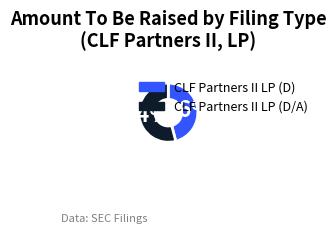

How many slices are in this pie chart?

2